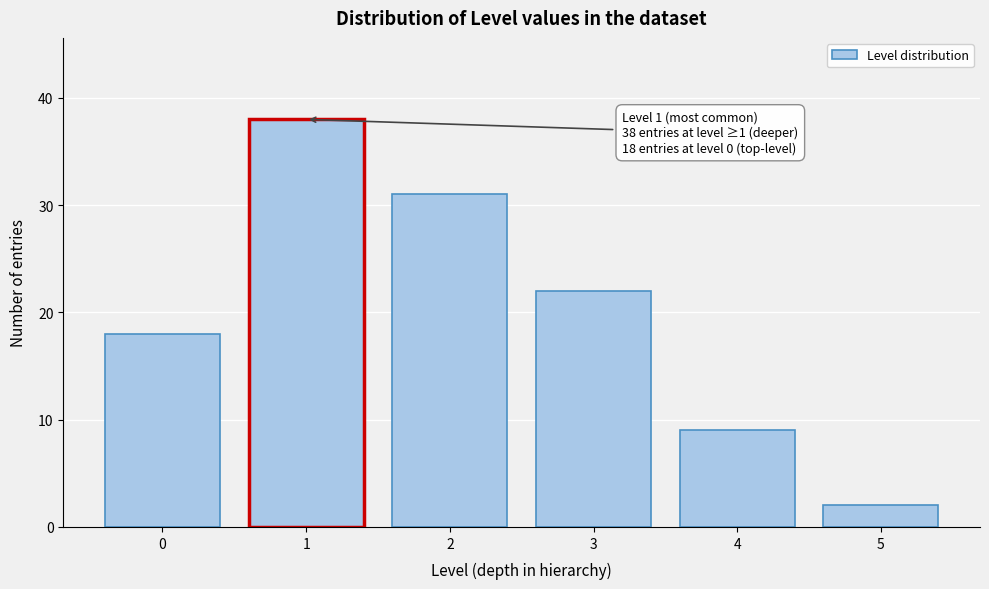

Reading left to right, what are all the values shown in this chart?

0=18	1=38	2=31	3=22	4=9	5=2